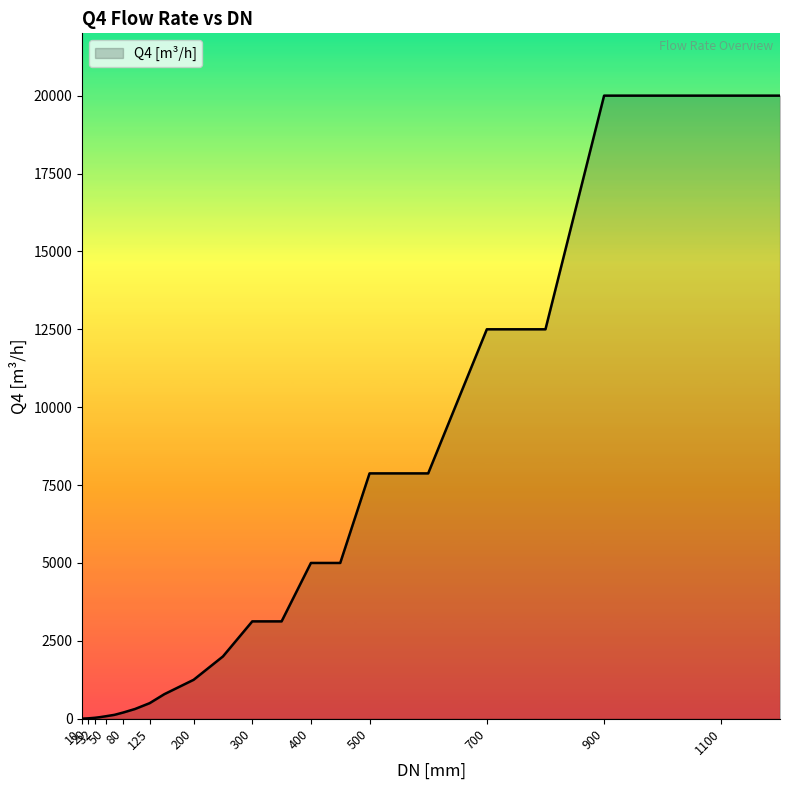

What is the difference between the maximum and minimum values?

19997.2